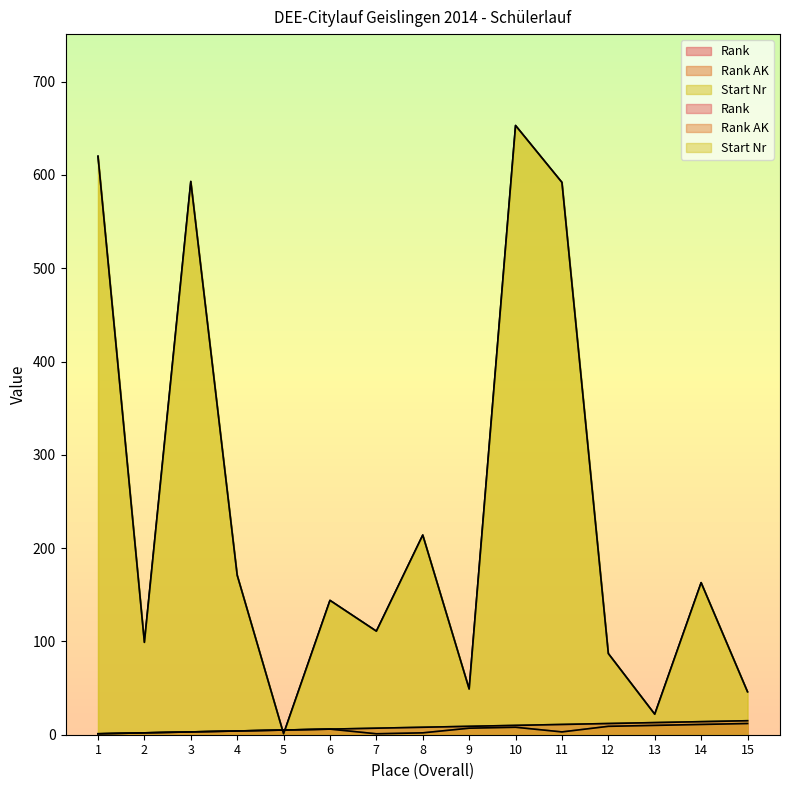

Which has a higher value, 8 or 3?

8